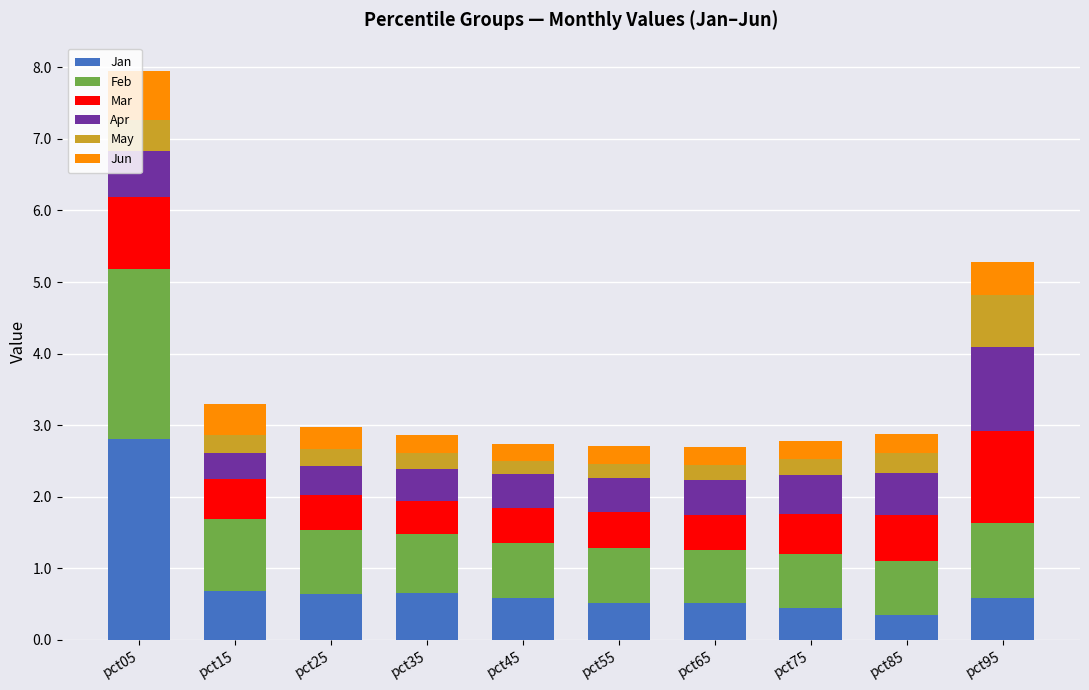

At which category is the sum across all series the highest?

pct05